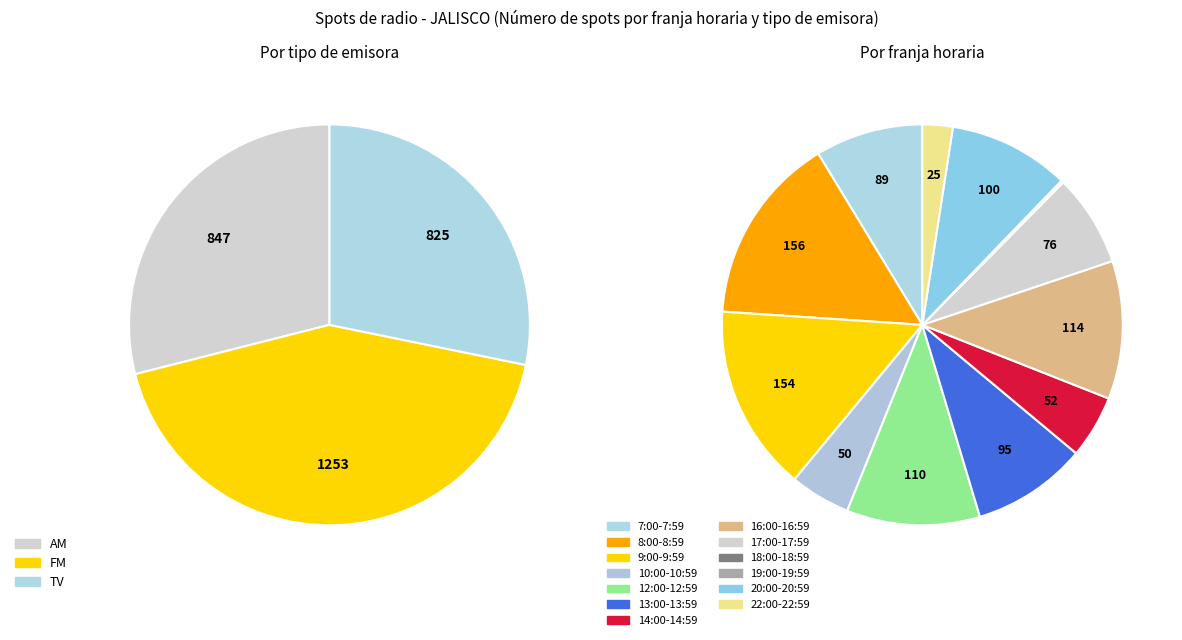

True or false: 19:00-19:59 accounts for 11% of the total.

False